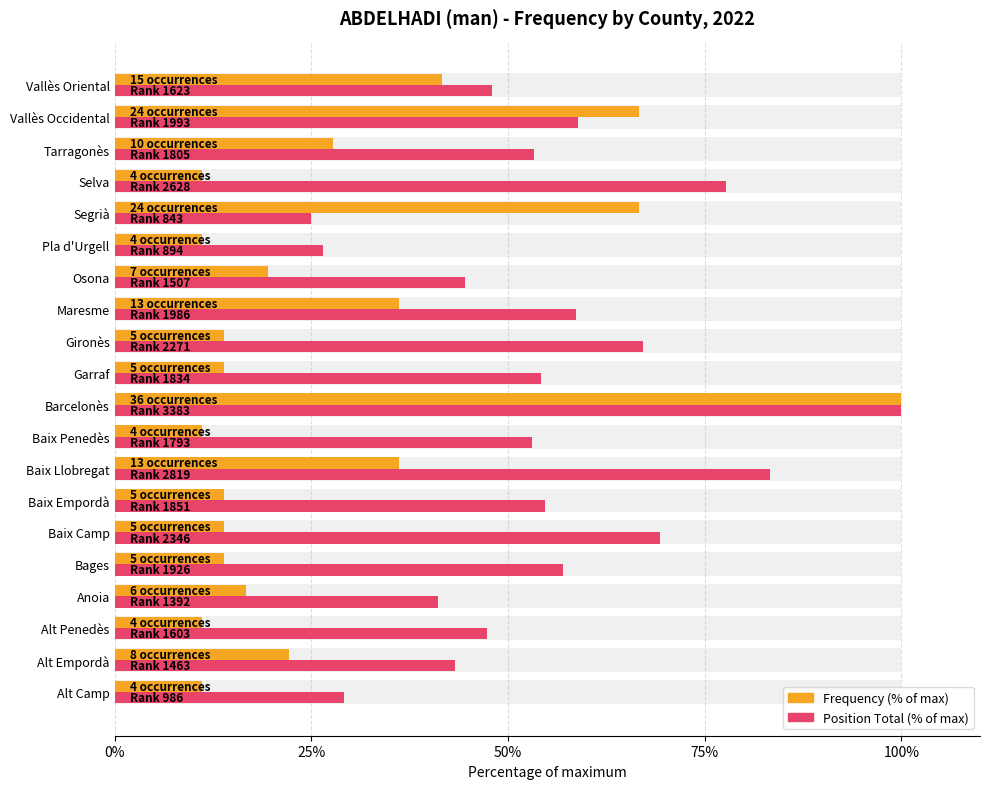

Which series has the largest range (max minus min)?

Frequency (% of max)